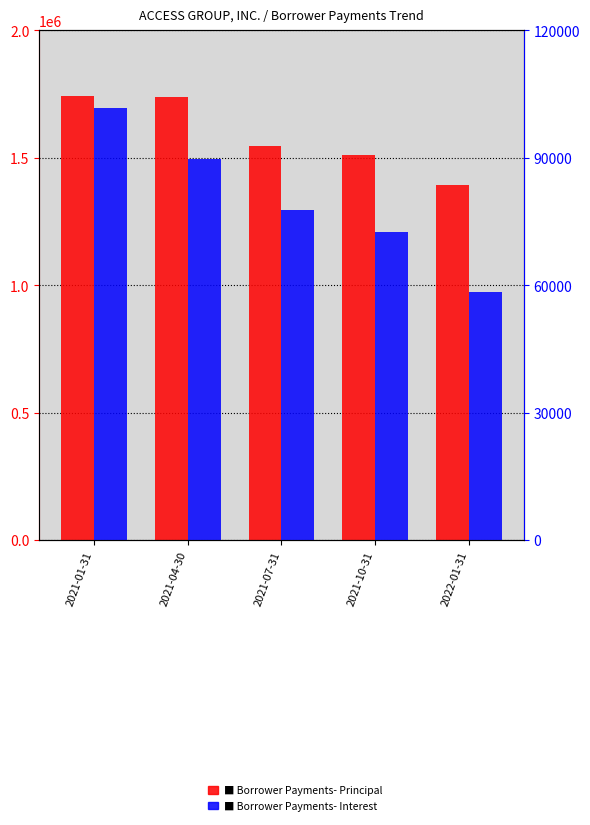

What is the spread (max minus min) of values at 2021-10-31?

1438609.8